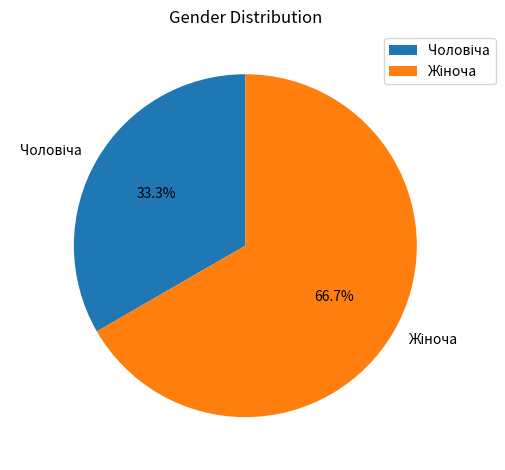

Is there a majority slice in this chart?

Yes